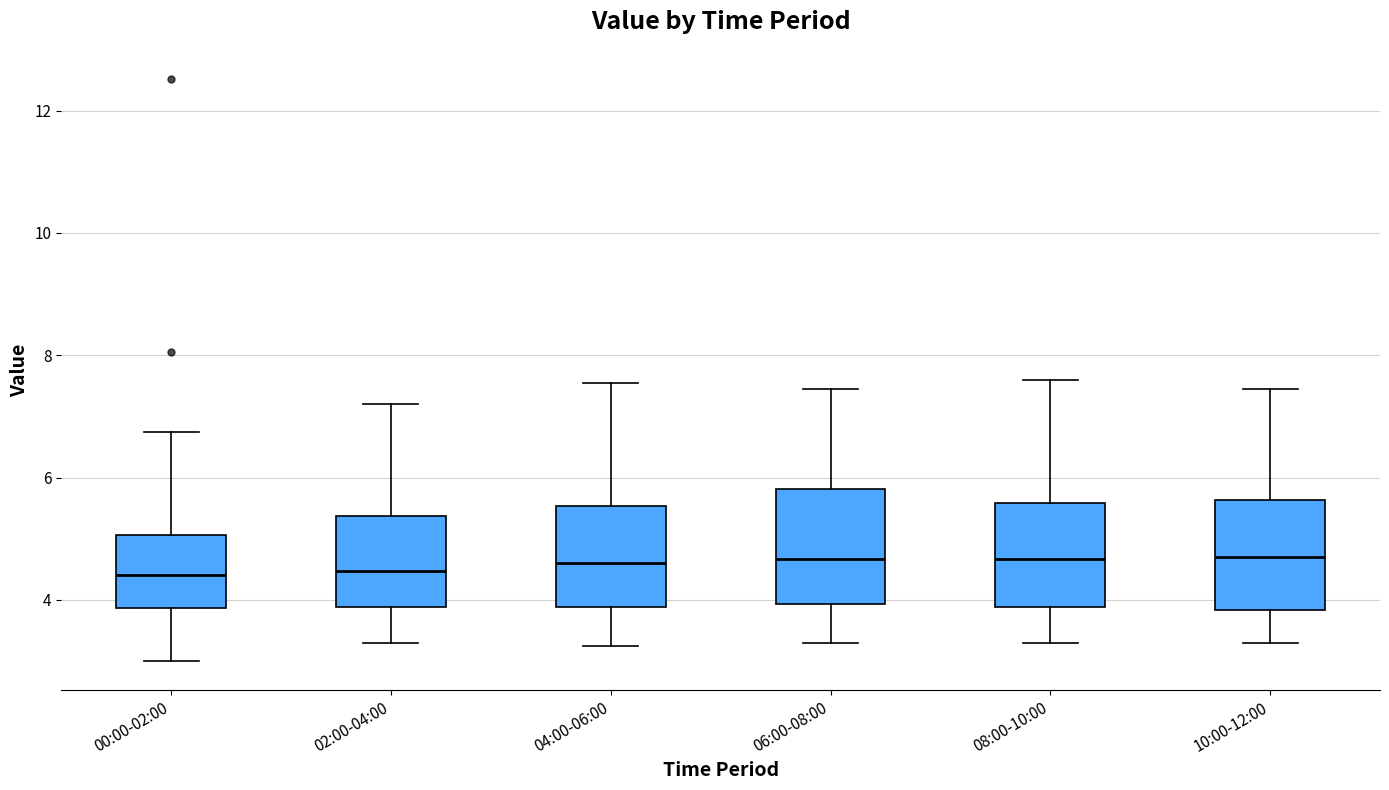

Where is the lower edge of the box for 02:00-04:00 on the y-axis? The values are not printed on the chart, so give them approximately, as read against the axis.

3.8